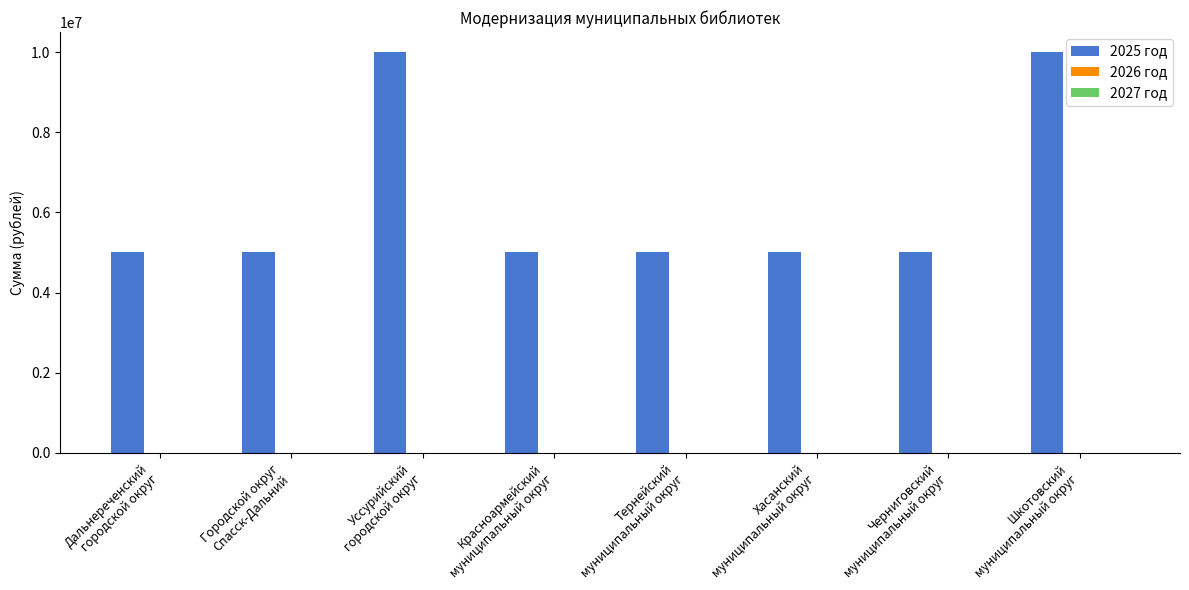

What is the difference between the second highest and minimum values?

5000000